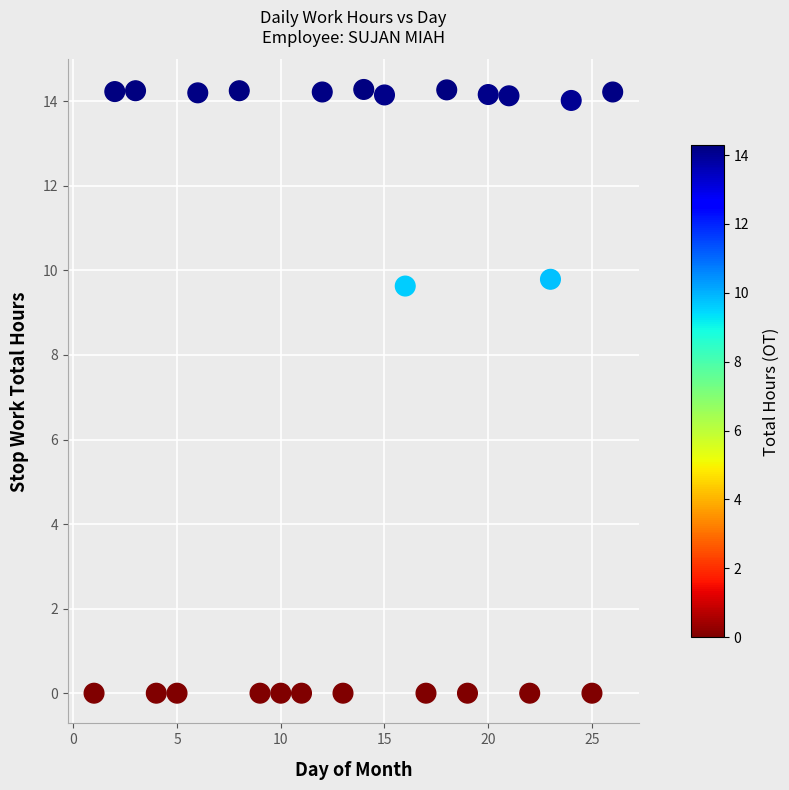

What is the range of X values (max minus min)?

25.0